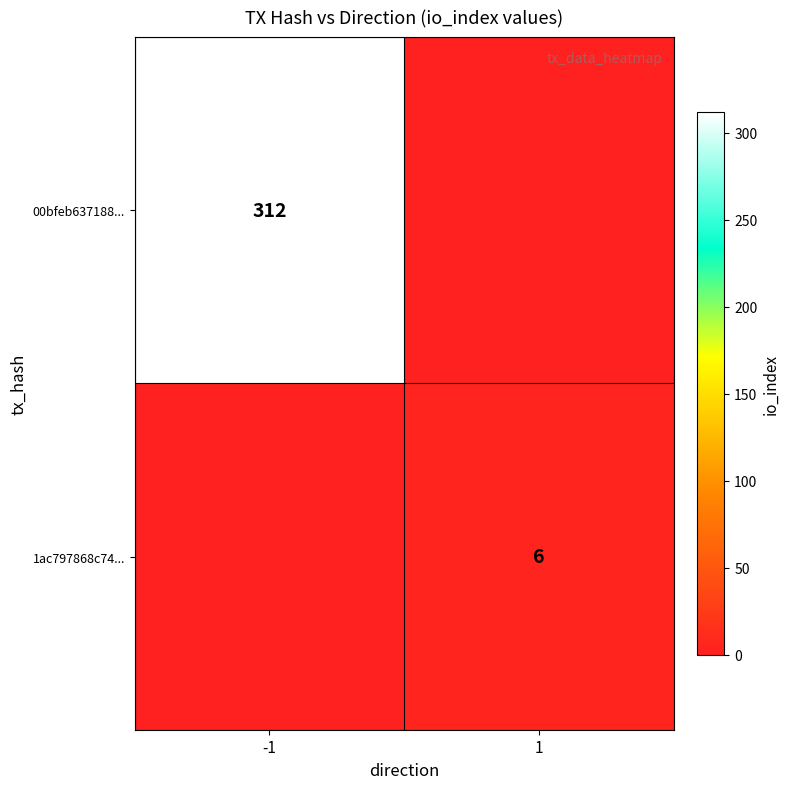

Is the value of 1ac797868c74... at 1 greater than the value of 00bfeb637188... at -1?

No